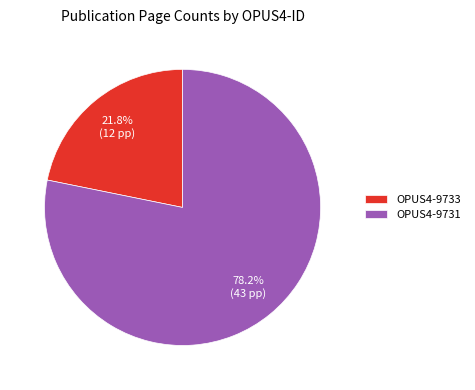

What percentage is NOT represented by OPUS4-9733?

78.2%